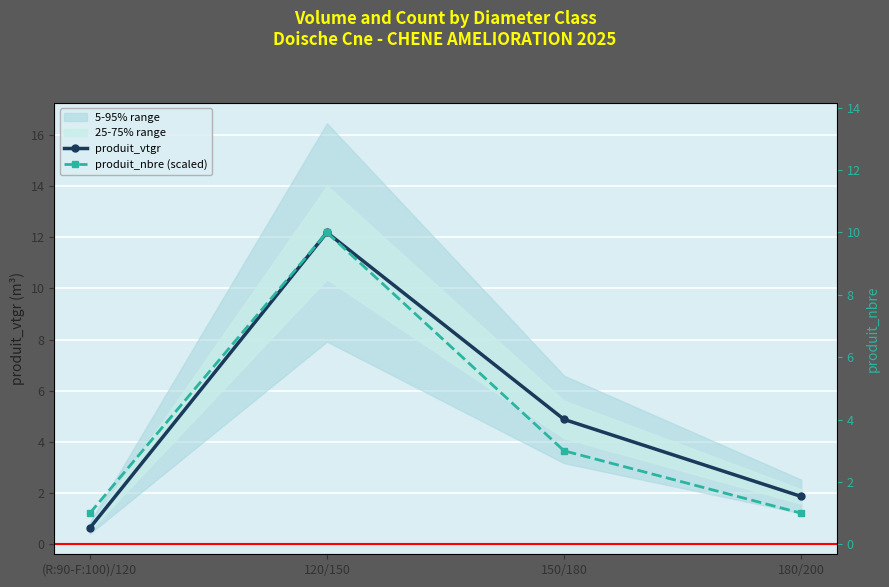

Between 120/150 and (R:90-F:100)/120, which is larger?

120/150